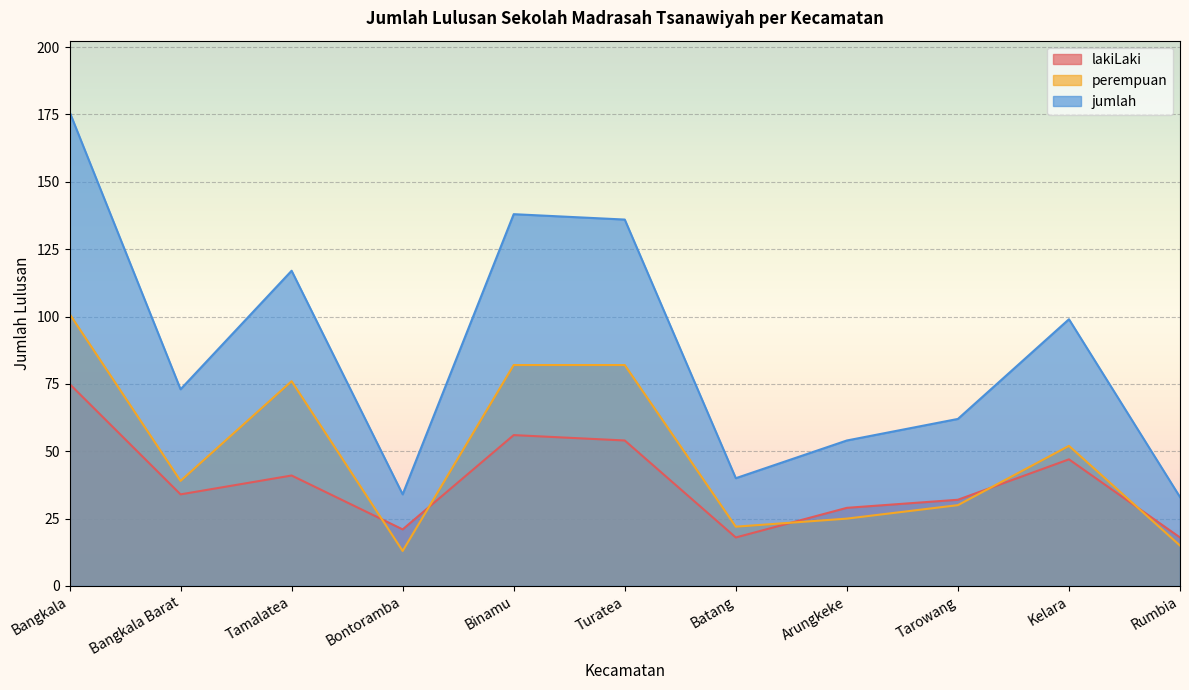

Rank the series by their maximum value, from lowest to highest.

lakiLaki, perempuan, jumlah